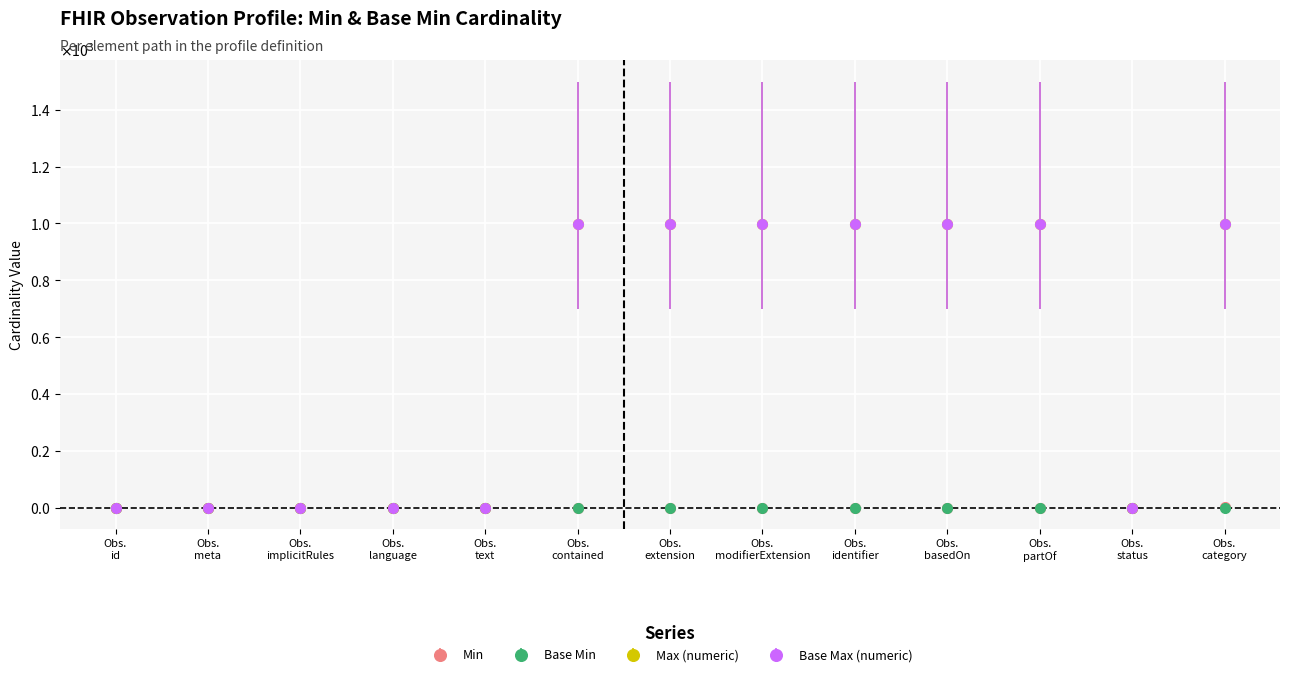

Is this an area chart (filled region under the line)?

No